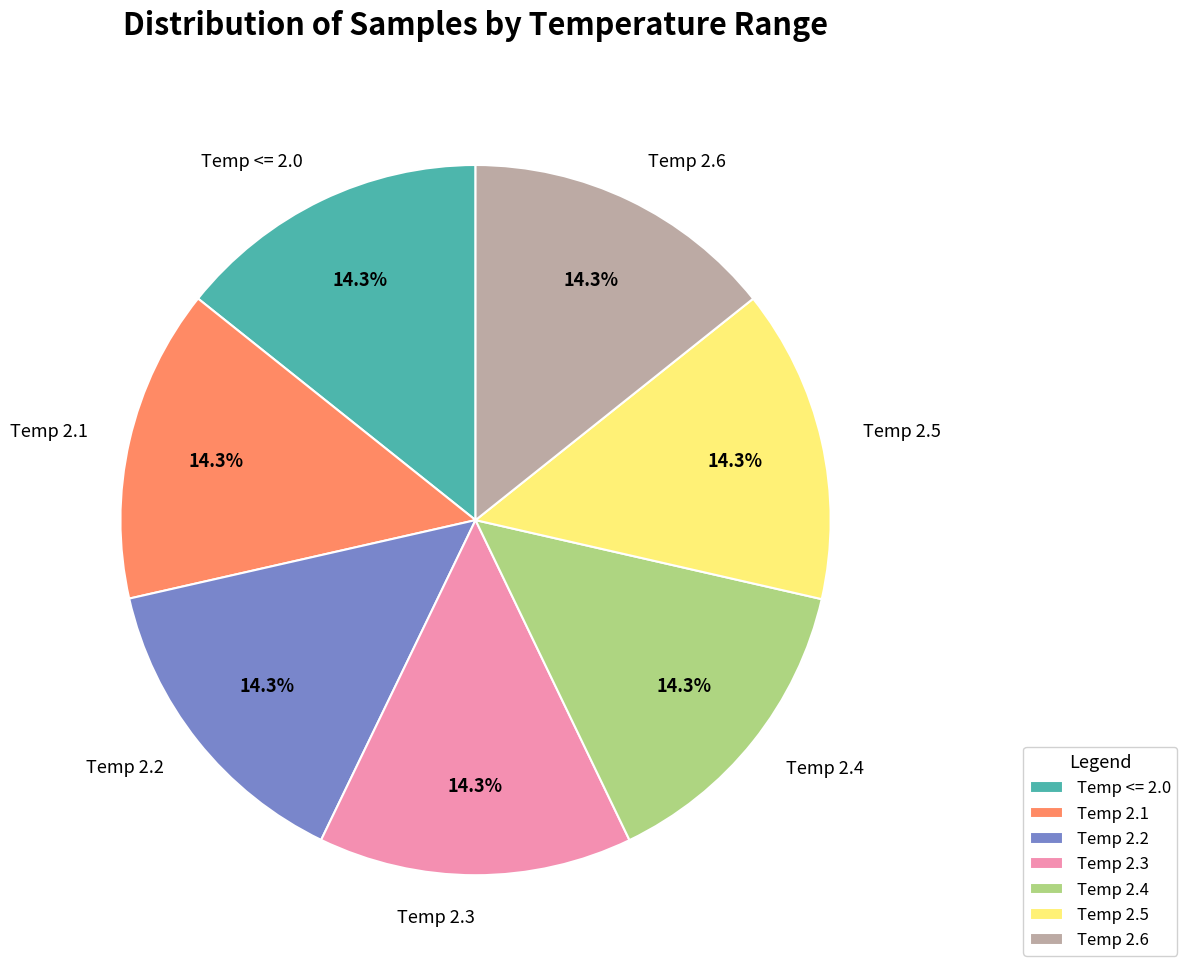

To the nearest percent, what portion does Temp 2.6 represent?

14%